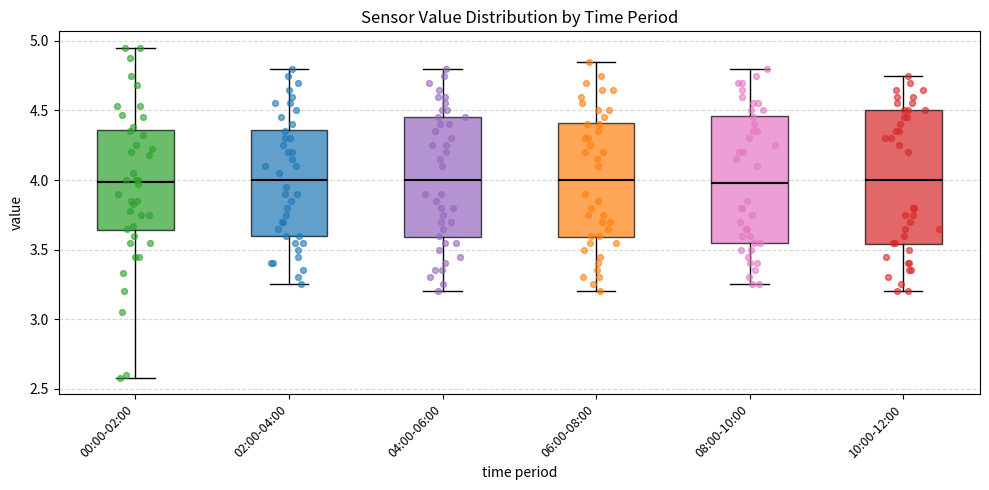

Reading left to right, read every box against the y-axis: the position of its median line, the range the box covers, and the ends of its whiskers. The values are not printed on the chart, so give them approximately, as read against the axis.

00:00-02:00: median 4.00, box 3.65 to 4.35, whiskers 2.60 to 4.95
02:00-04:00: median 4.00, box 3.60 to 4.35, whiskers 3.25 to 4.80
04:00-06:00: median 4.00, box 3.60 to 4.45, whiskers 3.20 to 4.80
06:00-08:00: median 4.00, box 3.60 to 4.40, whiskers 3.20 to 4.85
08:00-10:00: median 4.00, box 3.55 to 4.45, whiskers 3.25 to 4.80
10:00-12:00: median 4.00, box 3.55 to 4.50, whiskers 3.20 to 4.75